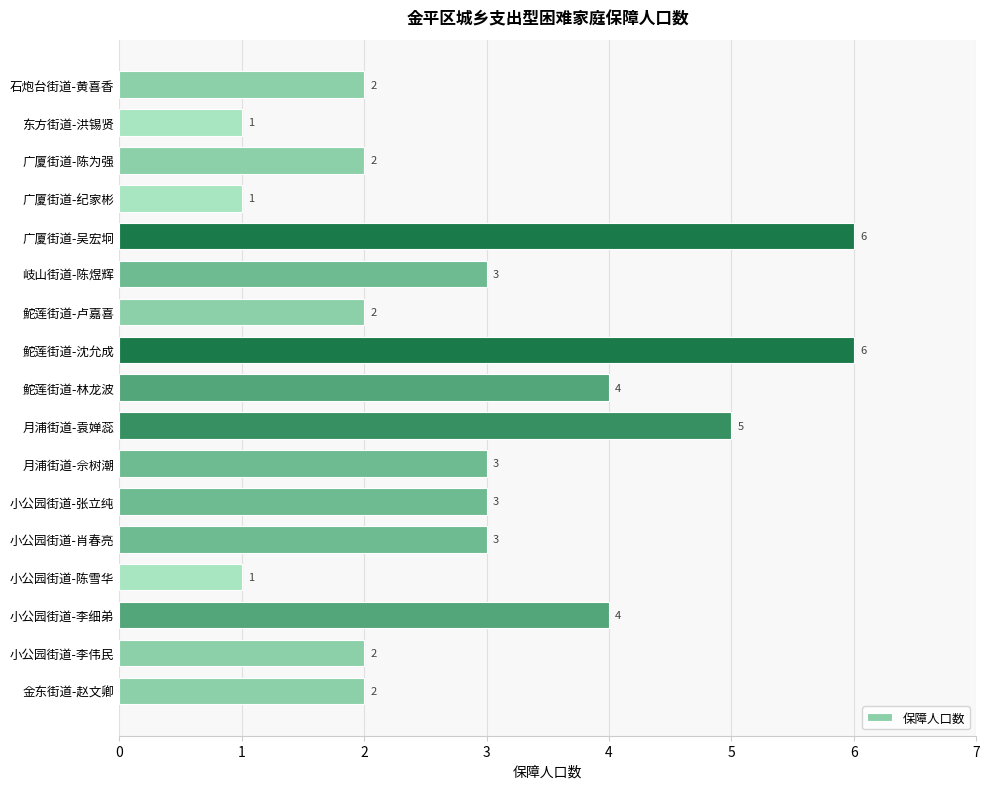

Reading top to bottom, list all the values displayed in this chart.

石炮台街道-黄喜香=2	东方街道-洪锡贤=1	广厦街道-陈为强=2	广厦街道-纪家彬=1	广厦街道-吴宏坰=6	岐山街道-陈煜辉=3	鮀莲街道-卢嘉喜=2	鮀莲街道-沈允成=6	鮀莲街道-林龙波=4	月浦街道-袁婵蕊=5	月浦街道-佘树潮=3	小公园街道-张立纯=3	小公园街道-肖春亮=3	小公园街道-陈雪华=1	小公园街道-李细弟=4	小公园街道-李伟民=2	金东街道-赵文卿=2